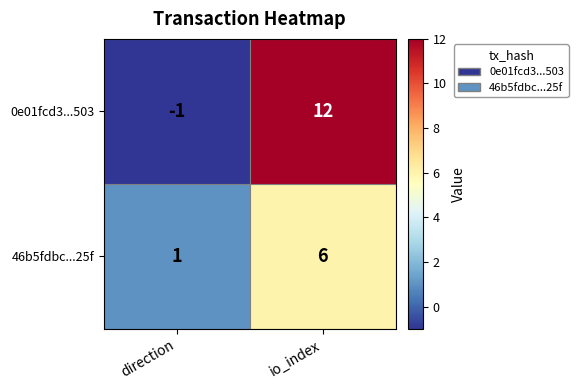

Reading right to left, extract all data points from this chart.

0e01fcd3...503: 12	-1
46b5fdbc...25f: 6	1